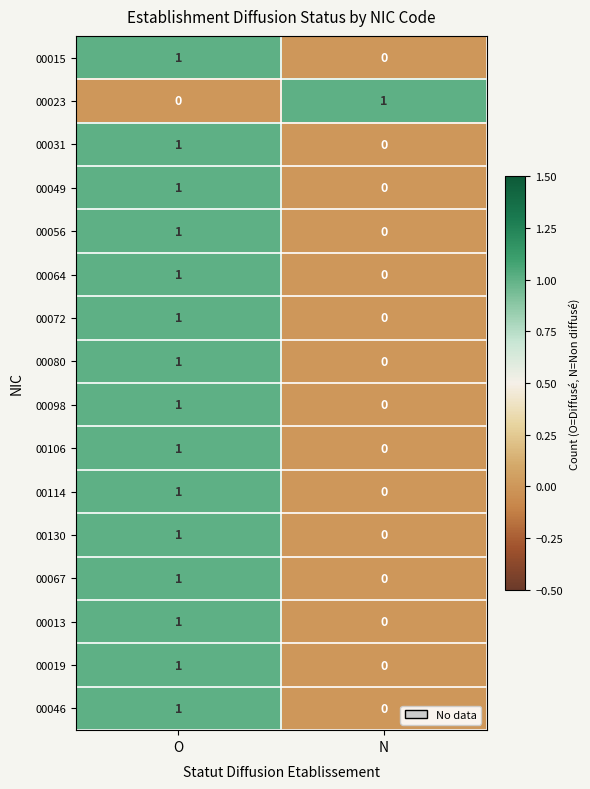

List the labels in order of 00049 value, smallest first.

N, O